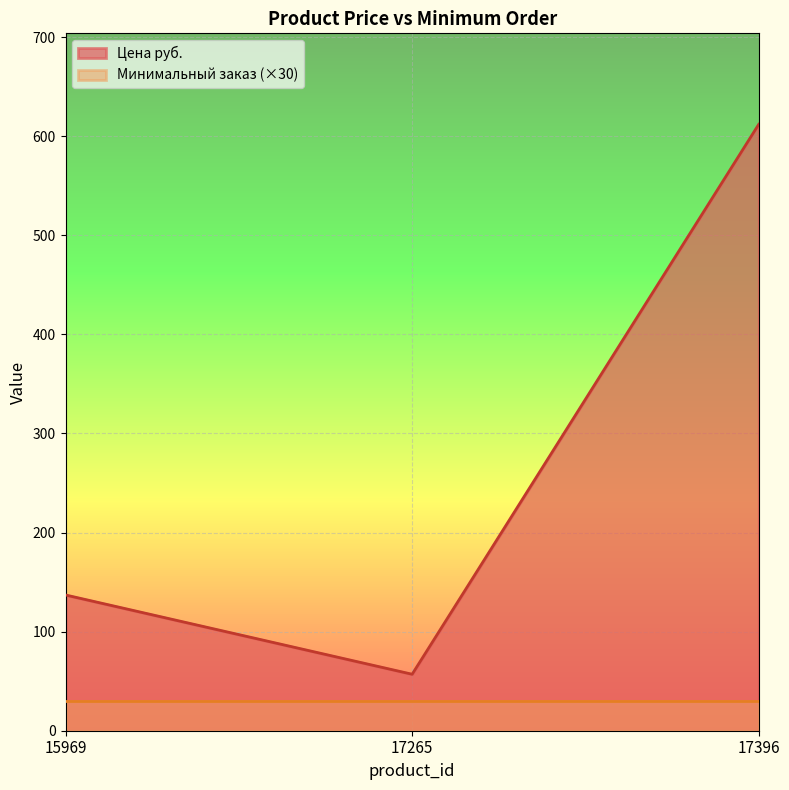

Approximately how many times larger is the value at 17396 compared to 15969?

4.5